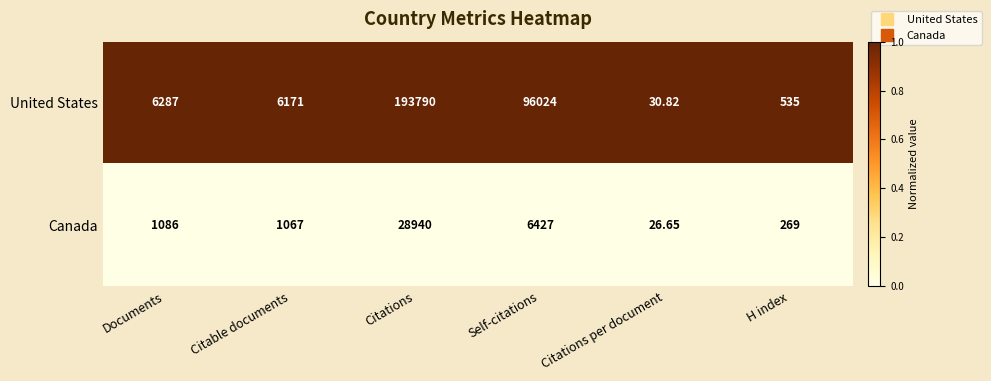

At which category is the sum across all series the highest?

Citations